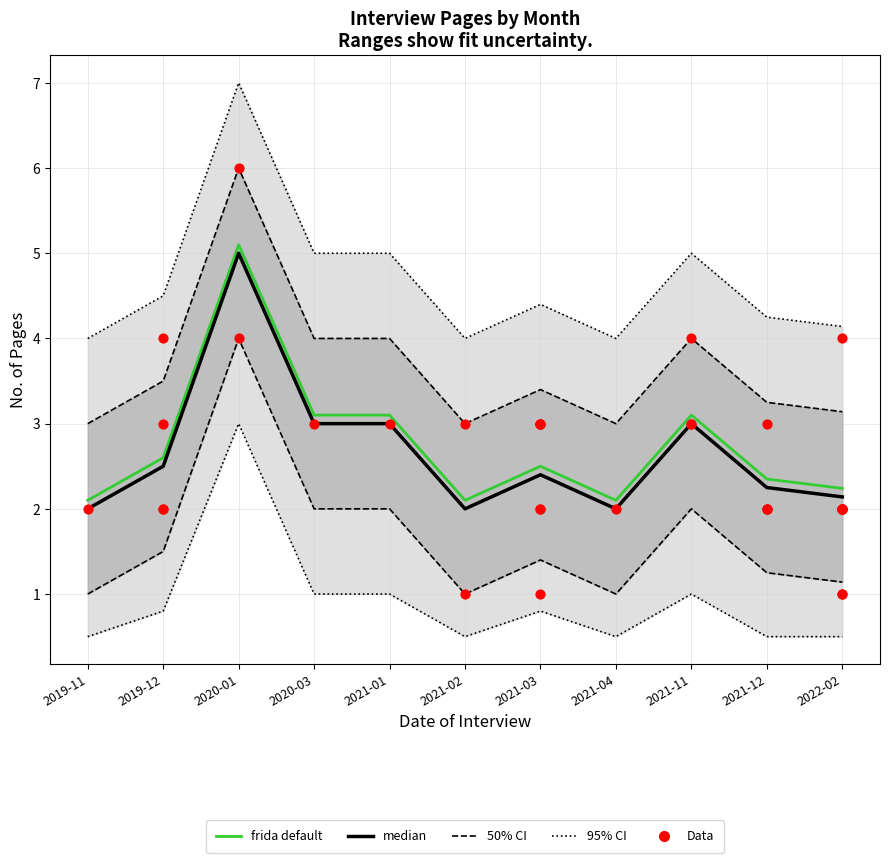

Is the value of pages_ci50_lower at 2021-11 greater than the value of pages_median at 2019-12?

No